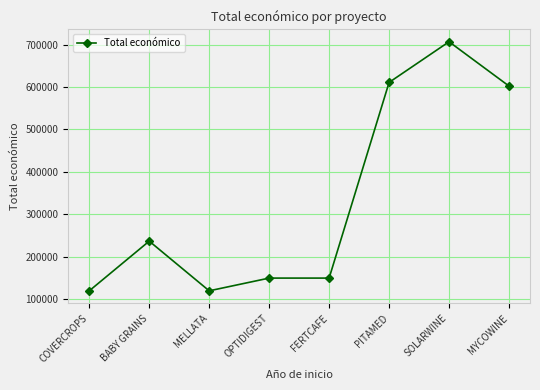

What is the value of the 3rd point from the left?

120000.0